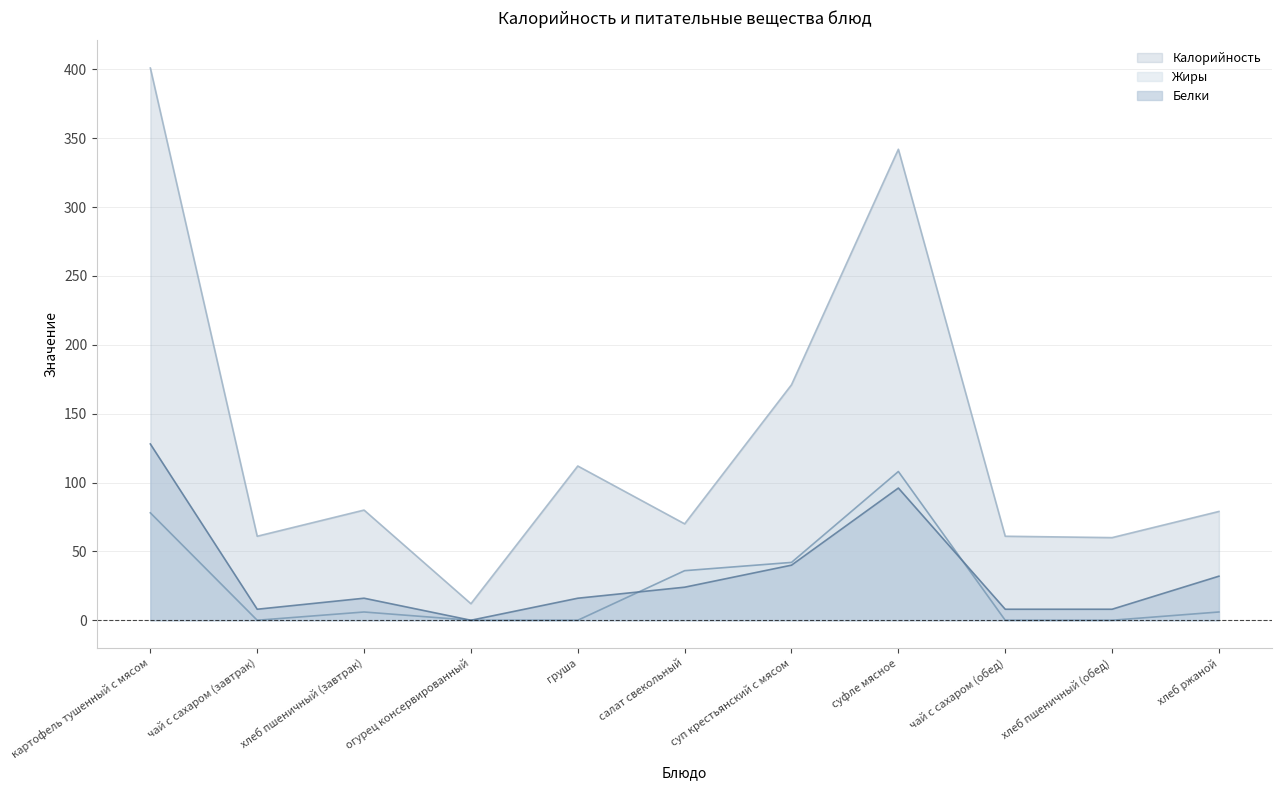

Rank the series at суфле мясное from lowest to highest value.

Белки, Жиры, Калорийность